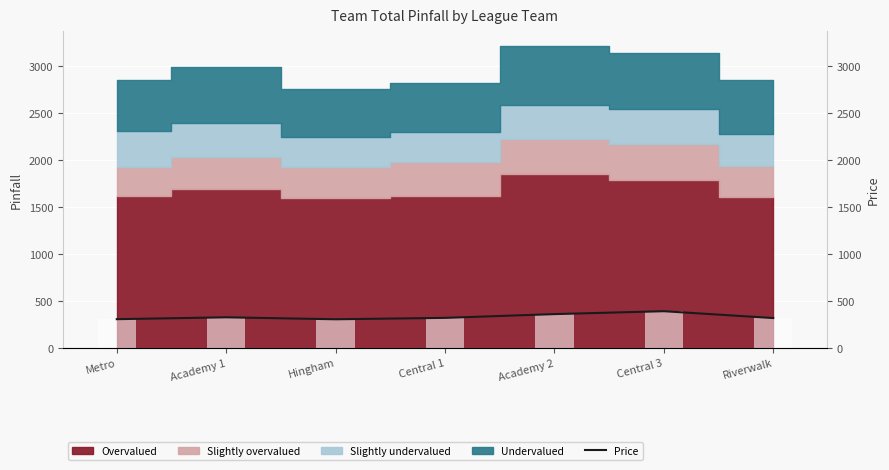

Is it true that the value at Riverwalk is 108?

False